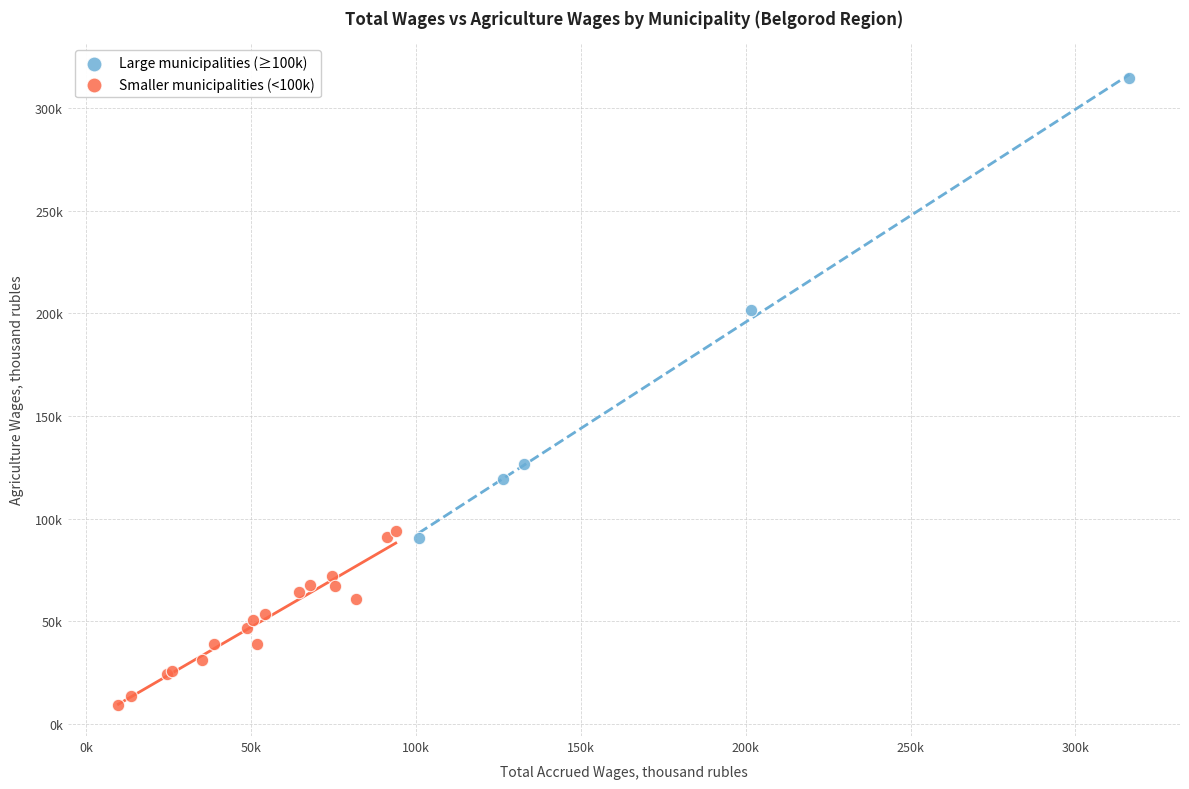

Which series reaches the minimum Y coordinate?

Smaller municipalities (<100k)